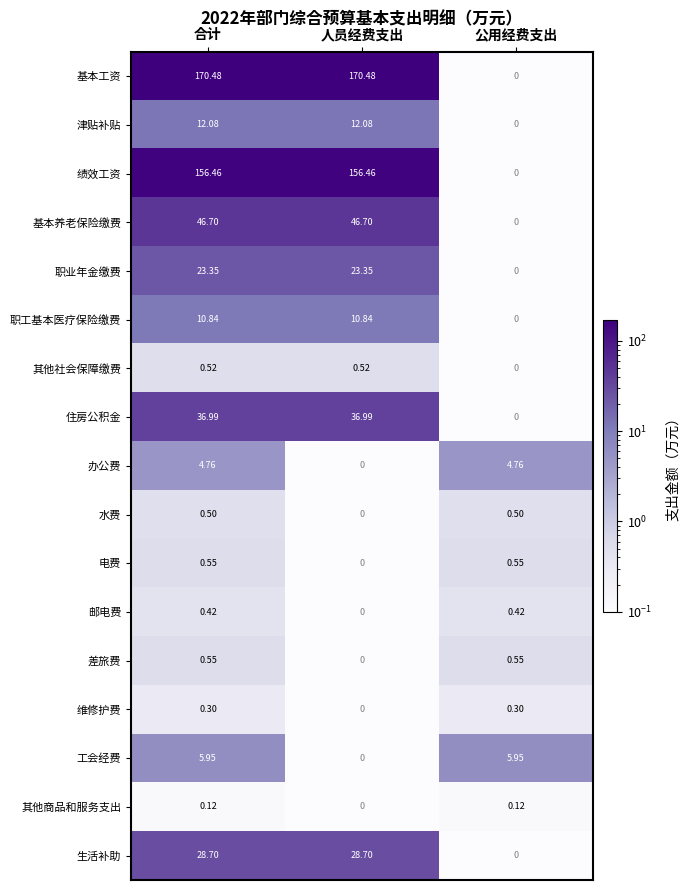

Where does the 办公费 series first go above 4?

合计